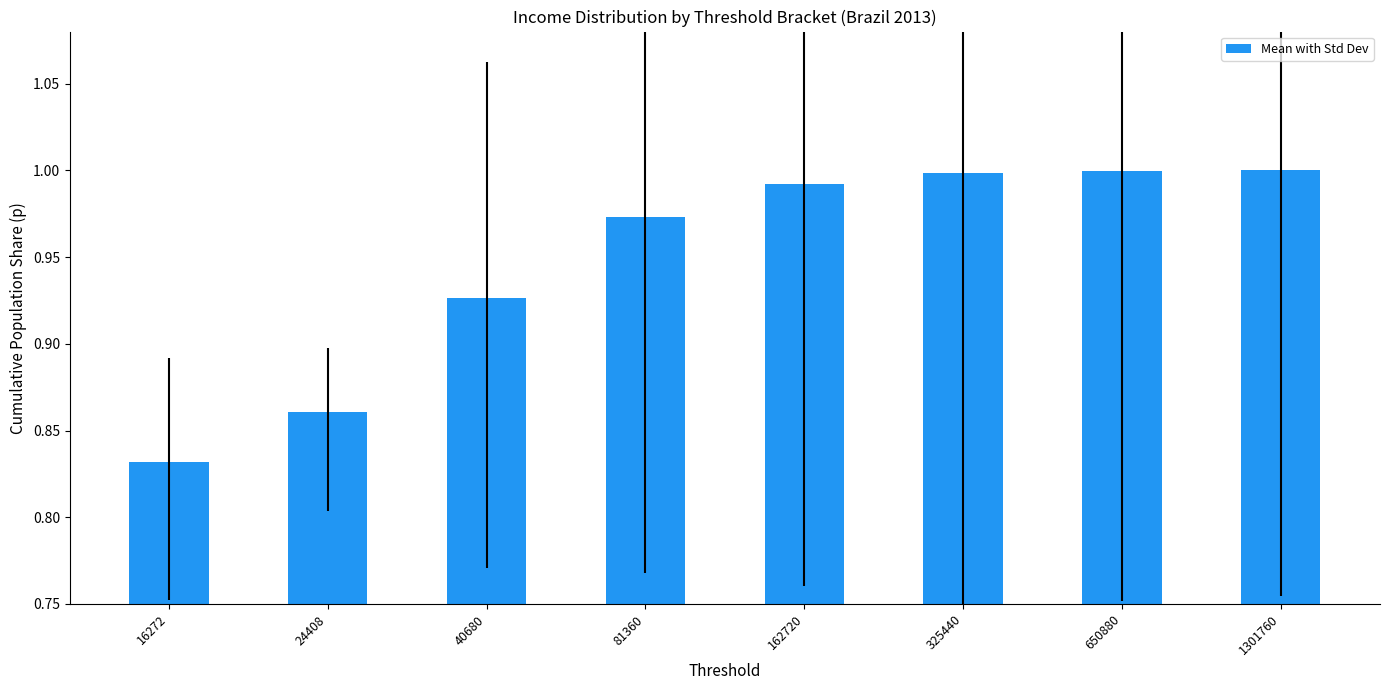

The chart shows a value of 1.3 at 16272. True or false?

False